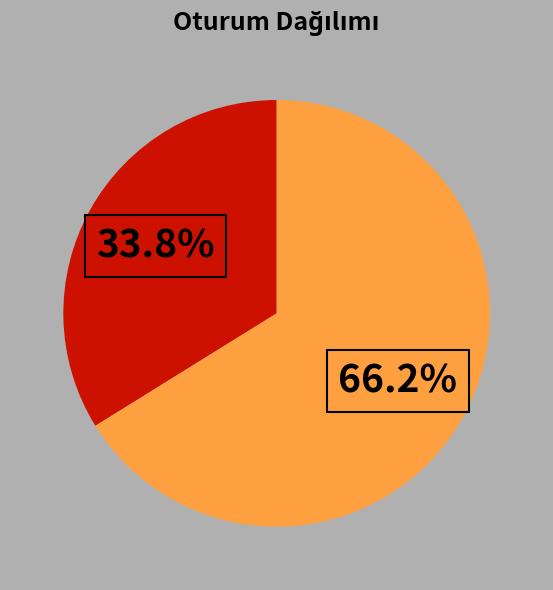

Is there a majority slice in this chart?

Yes